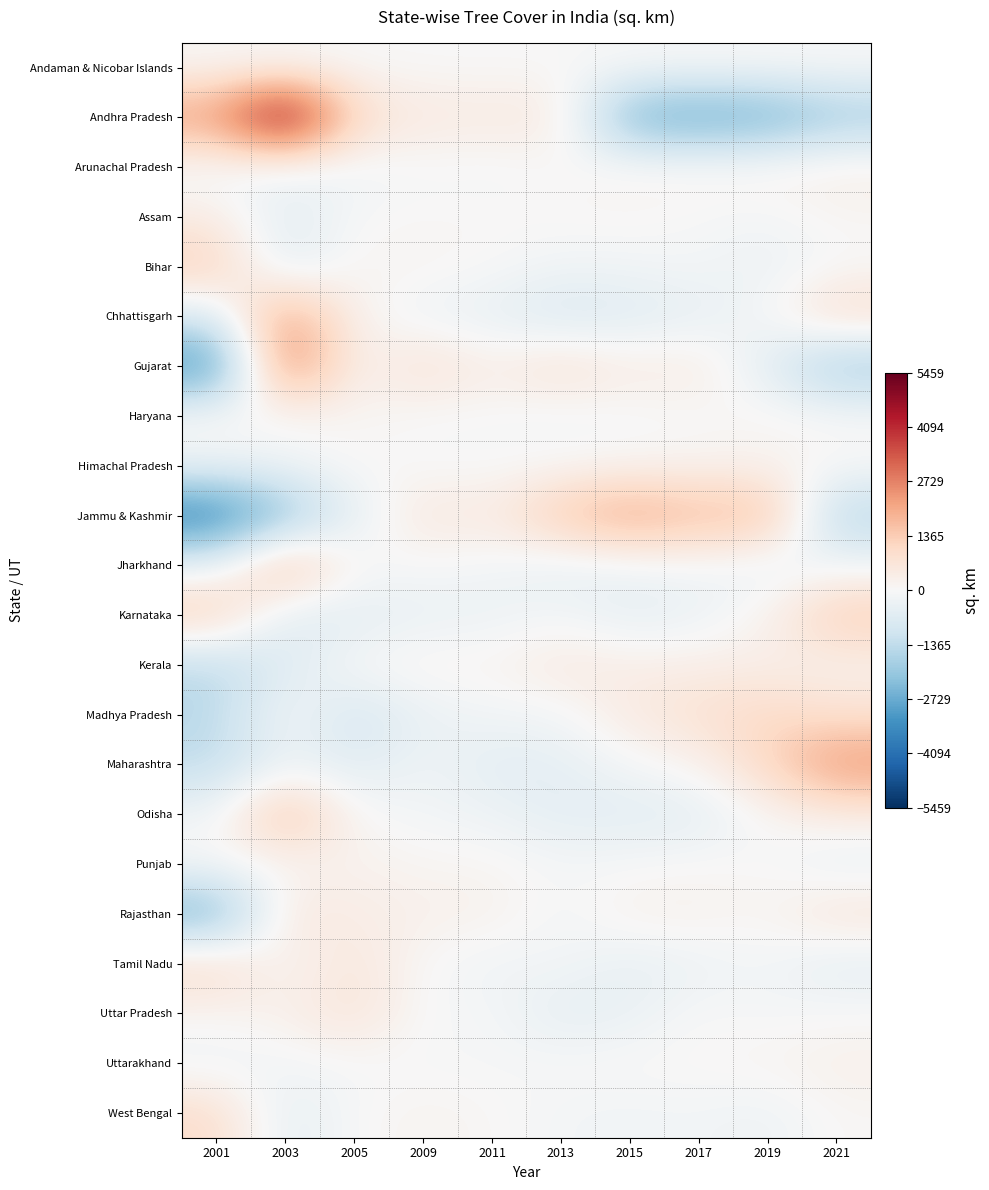

Reading left to right, list all the values displayed in this chart.

Andaman & Nicobar Islands: 2001=40.1	2003=-9.9	2005=10.1	2009=1.1	2011=-3.9	2013=-1.9	2015=-5.9	2017=-7.9	2019=-1.9	2021=-19.9
Andhra Pradesh: 2001=2349.8	2003=5458.8	2005=978.8	2009=529.8	2011=490.8	2013=525.8	2015=-2696.2	2017=-2908.2	2019=-2747.2	2021=-1982.2
Arunachal Pradesh: 2001=-172.5	2003=-287.5	2005=-204.5	2009=-58.5	2011=-101.5	2013=9.5	2015=110.5	2017=156.5	2019=197.5	2021=350.5
Assam: 2001=417.6	2003=-589.4	2005=-40.4	2009=65.6	2011=39.6	2013=57.6	2015=88.6	2017=-28.4	2019=-116.4	2021=105.6
Bihar: 2001=1327.8	2003=-745.2	2005=156.8	2009=129.8	2011=3.8	2013=-201.2	2015=-183.2	2017=-102.2	2019=-362.2	2021=-24.2
Chhattisgarh: 2001=-782.1	2003=2405.9	2005=174.9	2009=-290.1	2011=-451.1	2013=-854.1	2015=-688.1	2017=-484.1	2019=-69.1	2021=1037.9
Gujarat: 2001=-3480.7	2003=3069.3	2005=104.3	2009=873.3	2011=320.3	2013=841.3	2015=397.3	2017=507.3	2019=-604.7	2021=-2027.7
Haryana: 2001=90.8	2003=-20.2	2005=129.8	2009=-26.2	2011=-40.2	2013=-153.2	2015=-80.2	2017=-20.2	2019=129.8	2021=-10.2
Himachal Pradesh: 2001=-266.8	2003=-172.8	2005=45.2	2009=-25.8	2011=-40.8	2013=33.2	2015=93.2	2017=158.2	2019=165.2	2021=11.2
Jammu & Kashmir: 2001=-3906.2	2003=-2297.2	2005=-490.2	2009=640.8	2011=426.8	2013=1540.8	2015=2230.8	2017=1691.8	2019=1820.8	2021=-1658.2
Jharkhand: 2001=-365.0	2003=1953.0	2005=21.0	2009=-27.0	2011=-145.0	2013=-430.0	2015=-276.0	2017=-137.0	2019=-402.0	2021=-192.0
Karnataka: 2001=1382.4	2003=-692.6	2005=-596.6	2009=-380.6	2011=-330.6	2013=-143.6	2015=-511.6	2017=-350.6	2019=193.4	2021=1430.4
Kerala: 2001=-1458.9	2003=-701.9	2005=27.1	2009=196.1	2011=150.1	2013=541.1	2015=346.1	2017=354.1	2019=331.1	2021=215.1
Madhya Pradesh: 2001=-1504.5	2003=-5.5	2005=-988.5	2009=-384.5	2011=-165.5	2013=-168.5	2015=517.5	2017=817.5	2019=1083.5	2021=798.5
Maharashtra: 2001=-1386.7	2003=-335.7	2005=-677.7	2009=-189.7	2011=-576.7	2013=-513.7	2015=-97.7	2017=175.3	2019=1150.3	2021=2452.3
Odisha: 2001=-208.3	2003=1808.7	2005=25.7	2009=-137.3	2011=-271.3	2013=-559.3	2015=-586.3	2017=-579.3	2019=75.7	2021=431.7
Punjab: 2001=48.2	2003=22.2	2005=237.2	2009=113.2	2011=113.2	2013=-86.8	2015=-41.8	2017=36.2	2019=6.2	2021=-447.8
Rajasthan: 2001=-2722.9	2003=629.1	2005=370.1	2009=265.1	2011=263.1	2013=-148.9	2015=260.1	2017=257.1	2019=103.1	2021=724.1
Tamil Nadu: 2001=1089.2	2003=26.2	2005=656.2	2009=3.2	2011=-246.8	2013=-98.8	2015=-459.8	2017=-293.8	2019=-134.8	2021=-540.8
Uttar Pradesh: 2001=108.0	2003=278.0	2005=766.0	2009=-56.0	2011=-55.0	2013=-542.0	2015=-393.0	2017=5.0	2019=-95.0	2021=-16.0
Uttarakhand: 2001=-256.8	2003=-133.8	2005=-46.8	2009=-39.8	2011=-62.8	2013=-1.8	2015=47.2	2017=62.2	2019=136.2	2021=296.2
West Bengal: 2001=986.0	2003=-547.0	2005=-9.0	2009=180.0	2011=57.0	2013=-134.0	2015=-190.0	2017=-142.0	2019=-272.0	2021=71.0